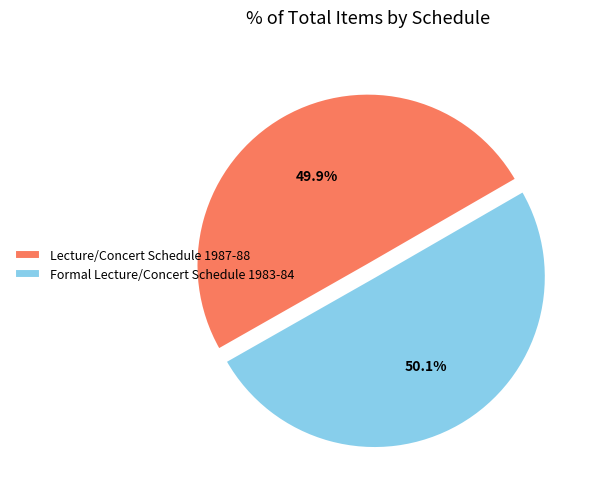

What is the total percentage of Formal Lecture/Concert Schedule 1983-84 and Lecture/Concert Schedule 1987-88?

100.0%